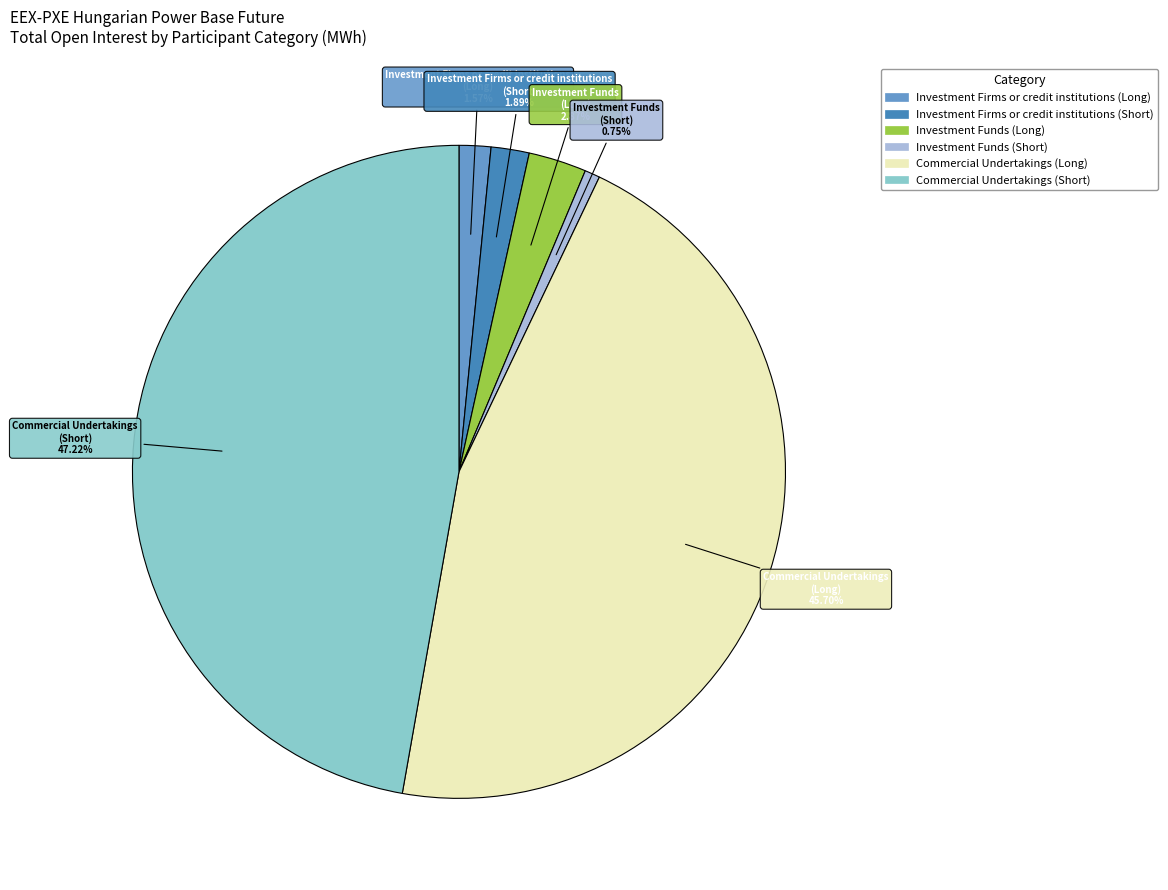

Is there a majority slice in this chart?

No